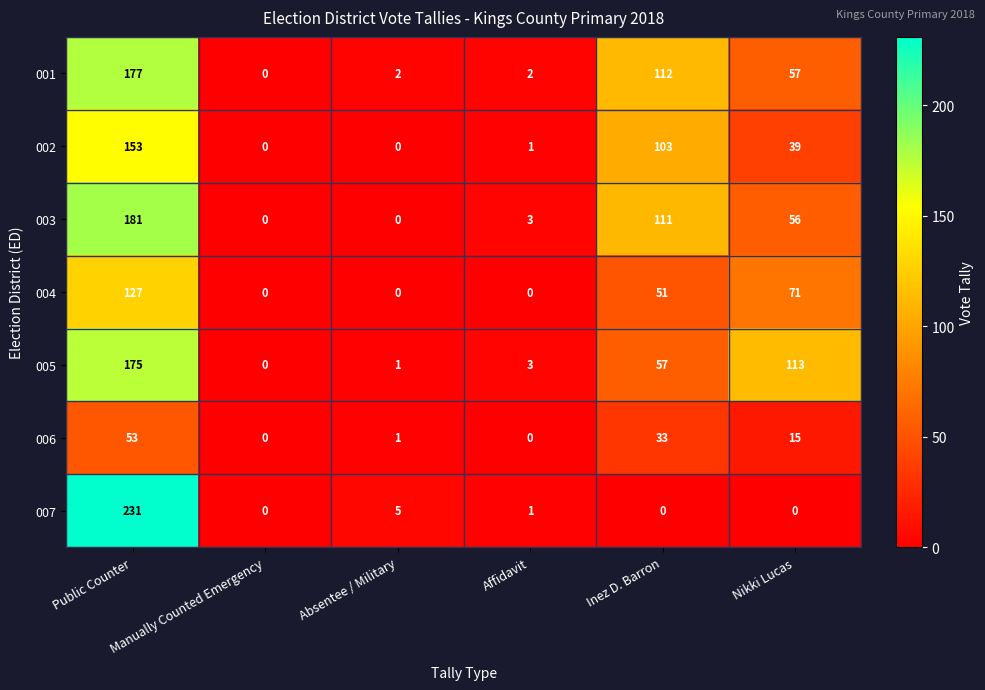

Rank the series at Inez D. Barron from highest to lowest value.

001, 003, 002, 005, 004, 006, 007